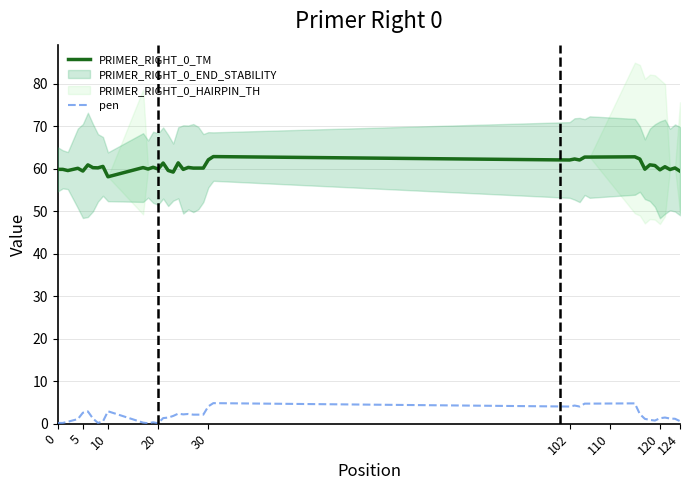

True or false: pen and PRIMER_RIGHT_0_TM intersect in this chart.

False